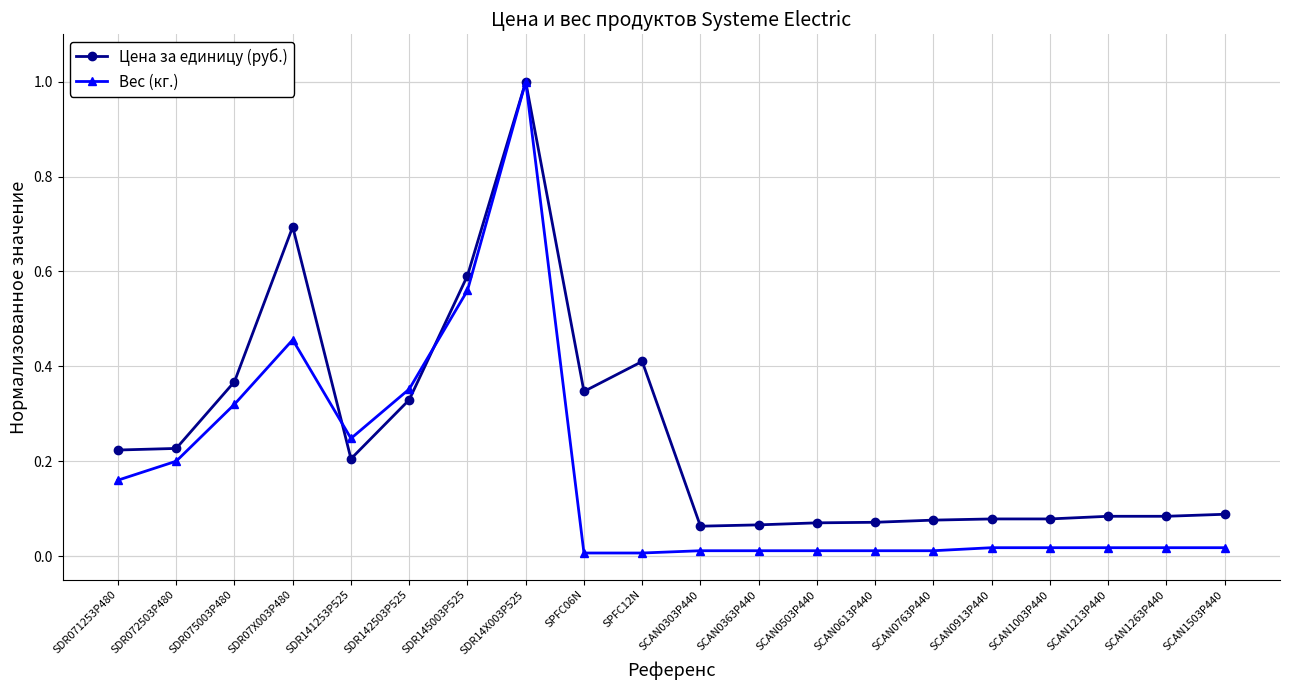

What is the label of the 10th point from the right?

SCAN0303P440